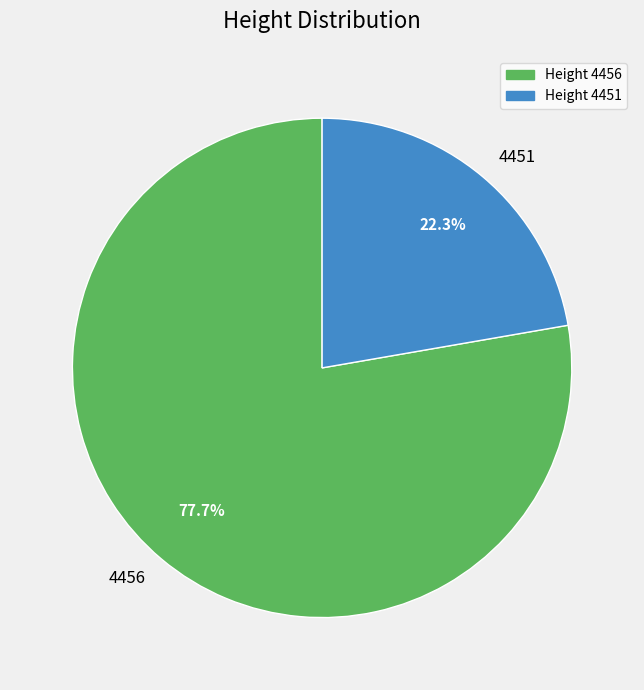

Rank the categories by value from lowest to highest.

4451, 4456